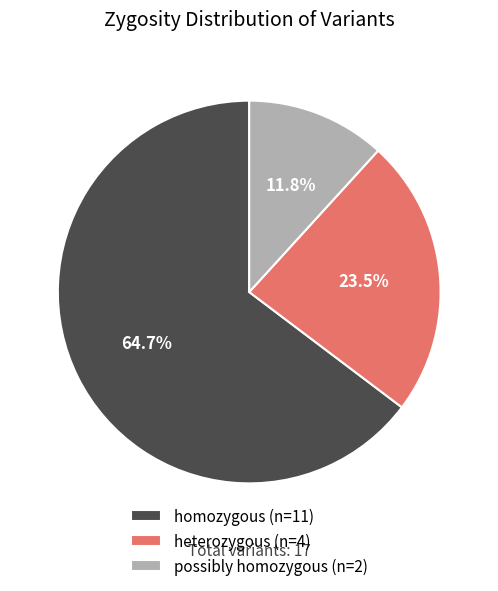

To the nearest percent, what is the difference between the largest and smallest slice percentages?

53%